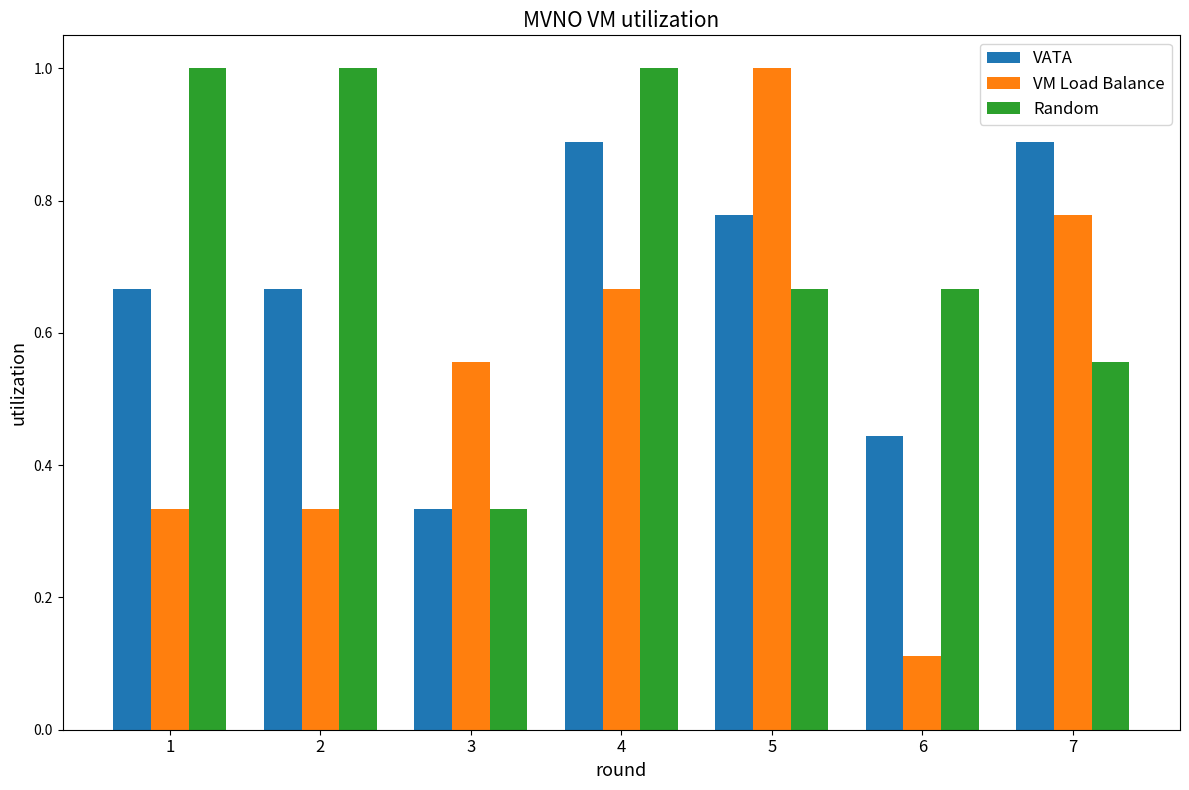

The value of Random at 1 is 1.8. True or false?

False